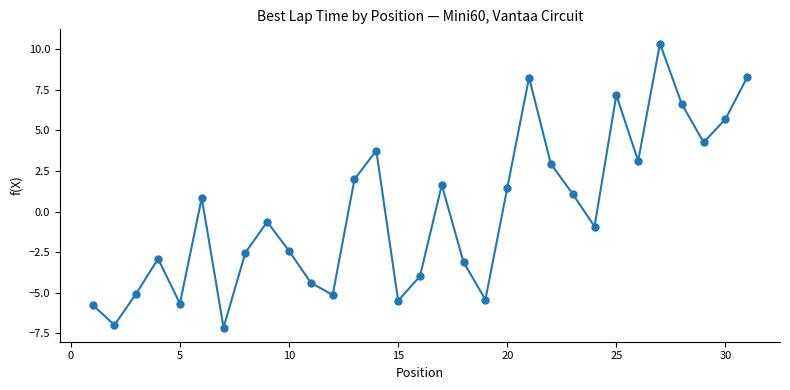

What is the difference between the maximum and minimum values?

17.5